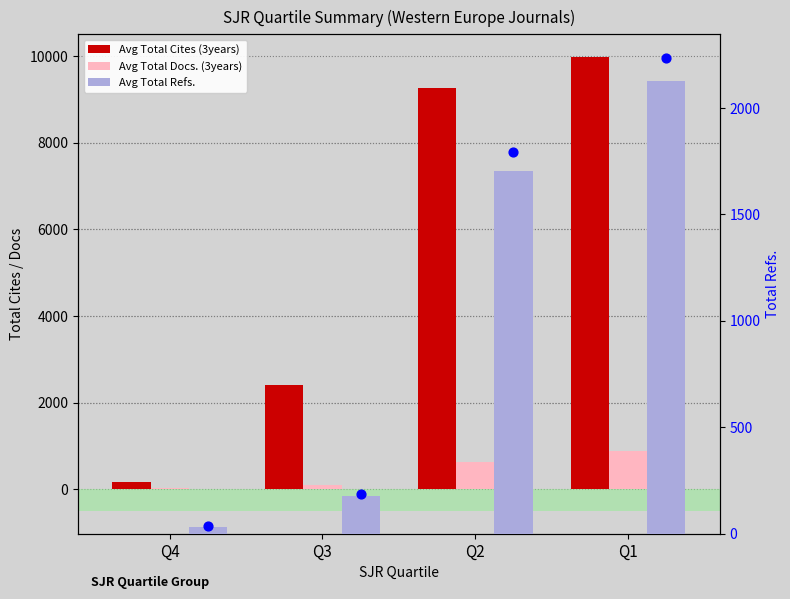

Is the value of Avg Total Refs. at Q1 greater than the value of Avg Total Cites (3years) at Q1?

No